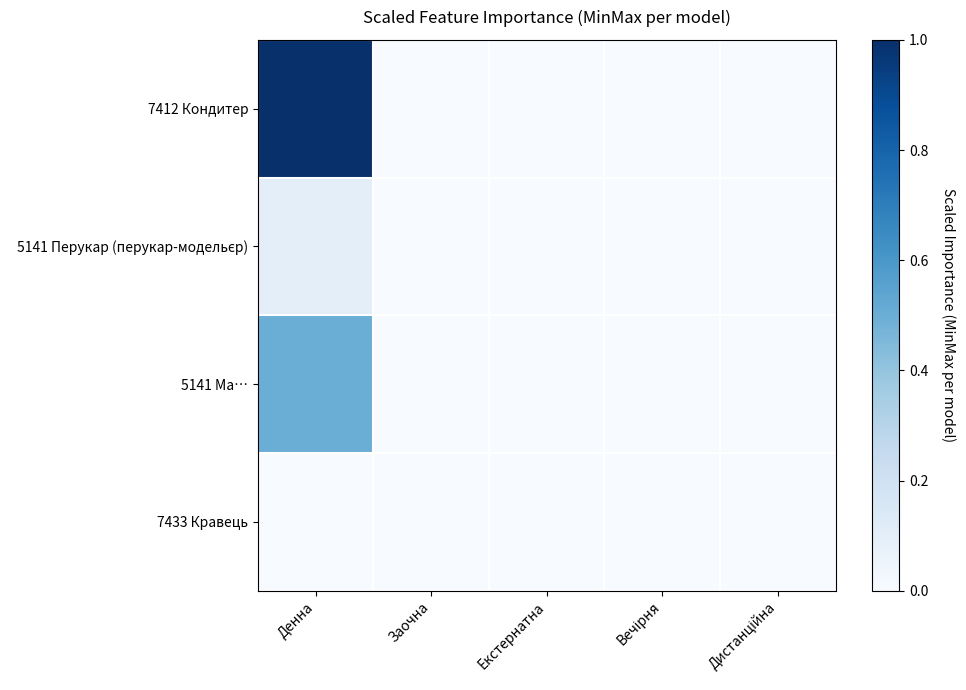

Between Дистанційна and Денна, which is larger?

Денна